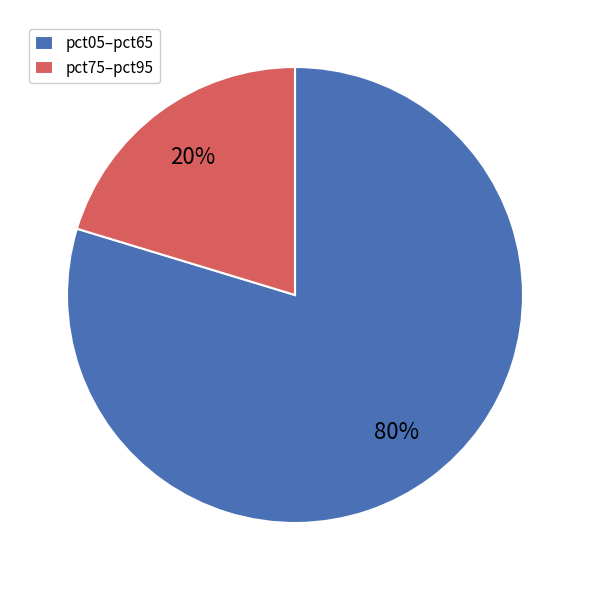

Rank the categories by value from highest to lowest.

pct05–pct65, pct75–pct95